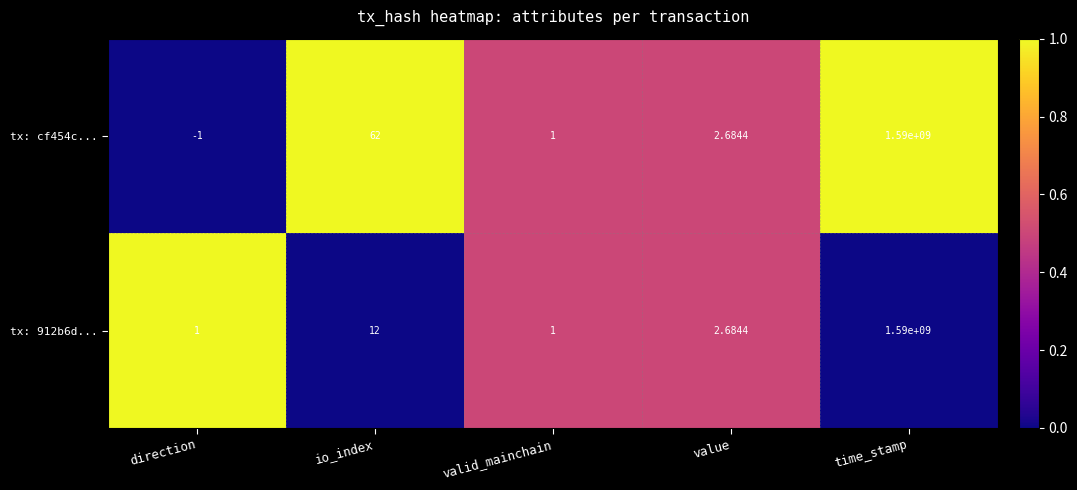

Where is tx: 912b6d... nearest to the value 795000000?

io_index